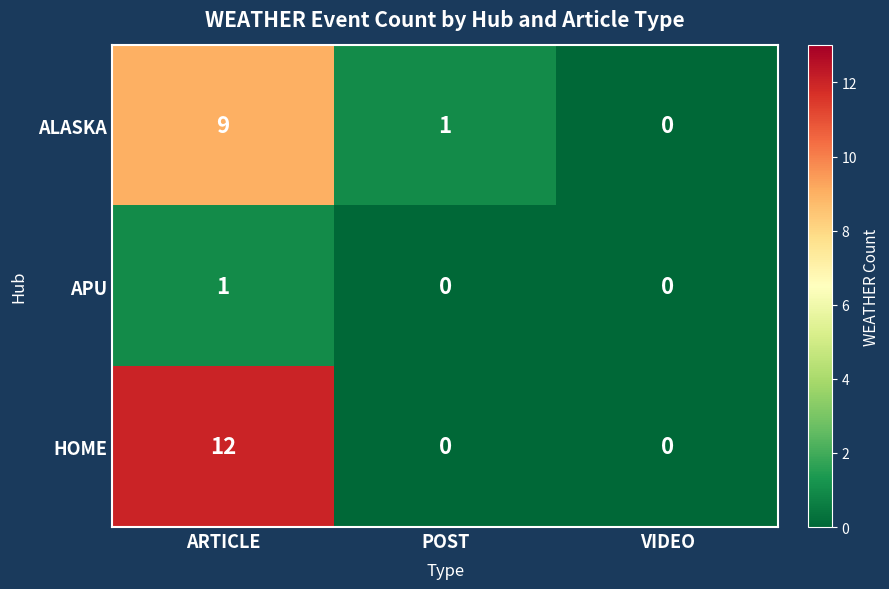

How many categories are shown in the chart?

3